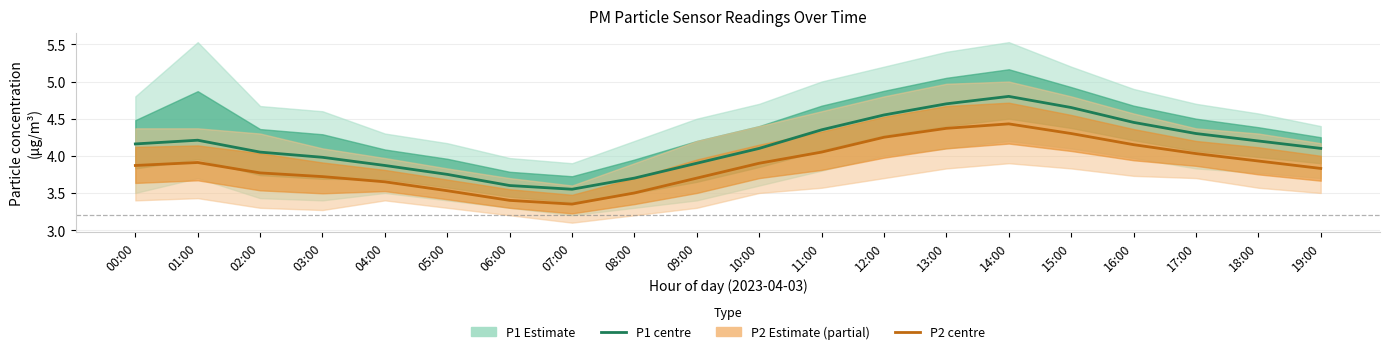

List the series in order of their peak value, highest first.

P1 (PM10 estimate), P2 (PM2.5 estimate)